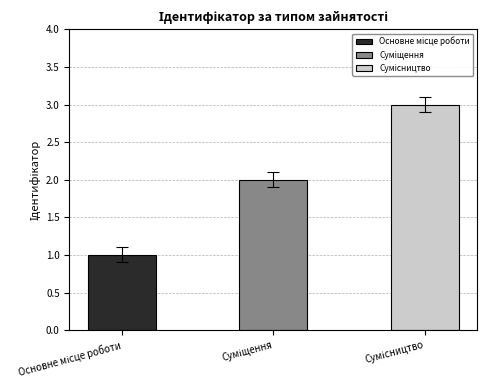

Approximately how many times larger is the value at Сумісництво compared to Суміщення?

1.5